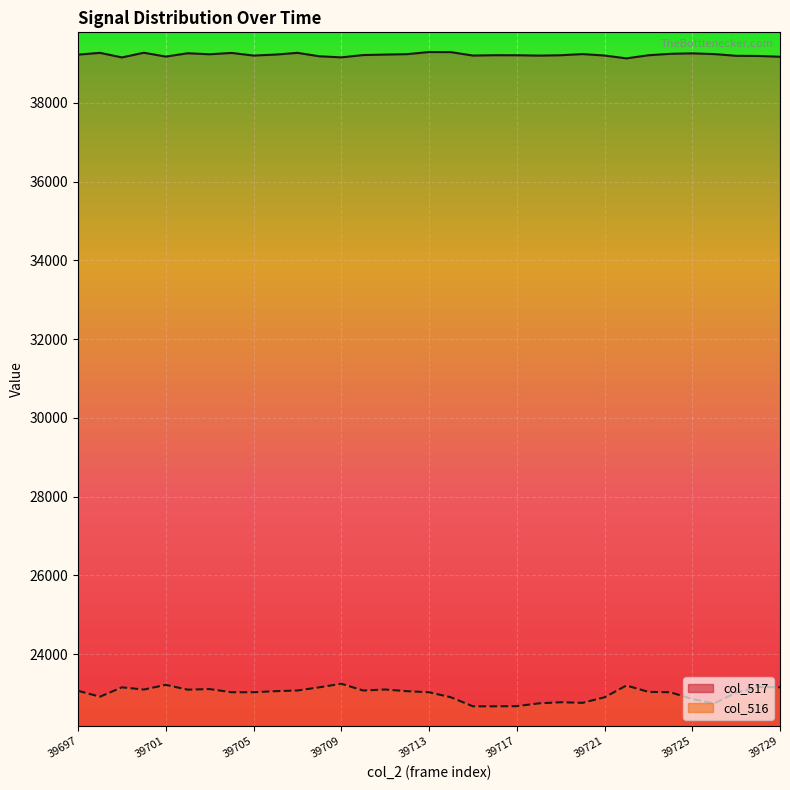

Rank the series at 39713 from lowest to highest value.

col_516, col_517